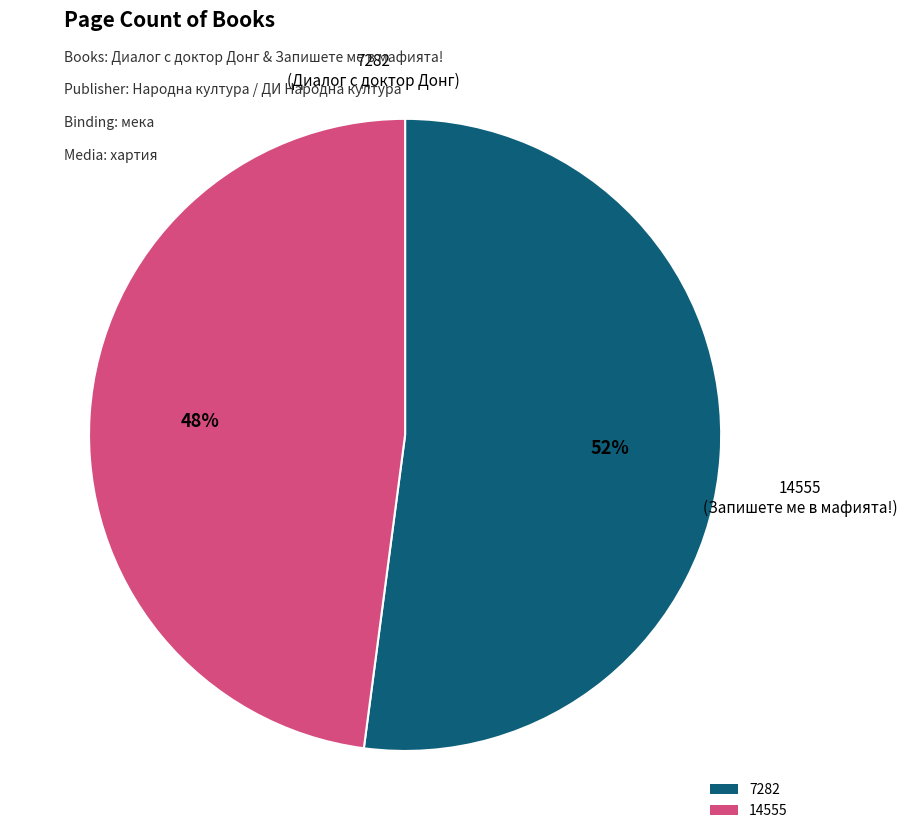

Is 7282 the majority of the pie?

Yes